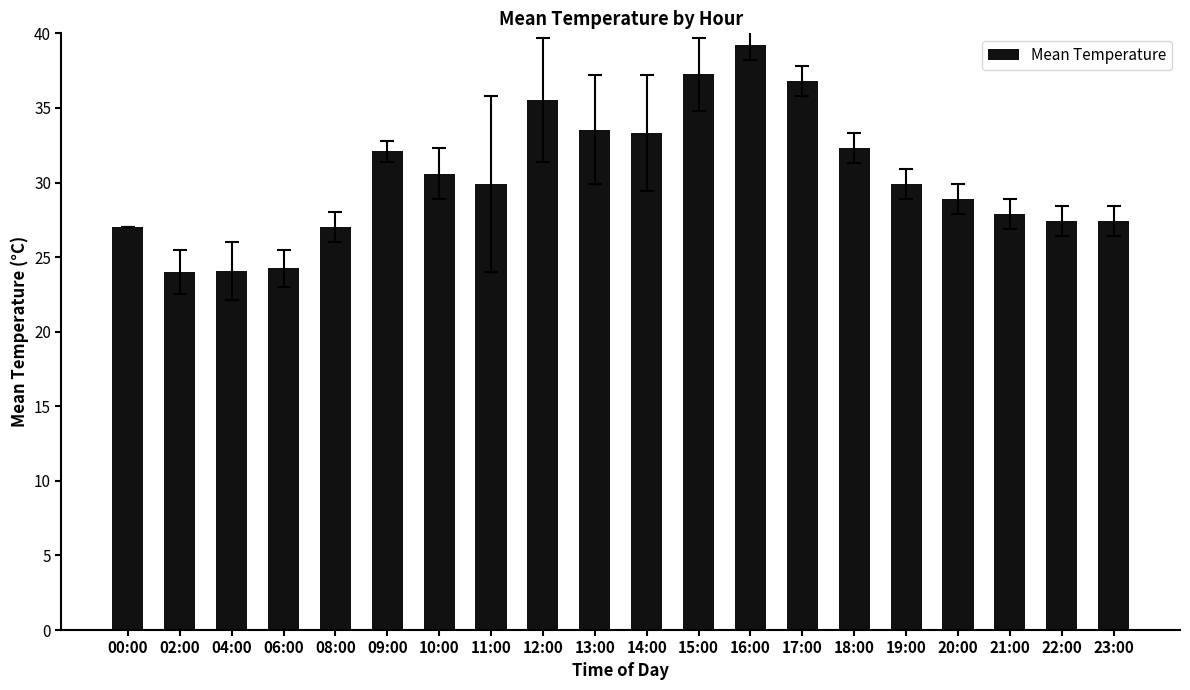

Approximately how many times larger is the value at 06:00 compared to 04:00?

1.0